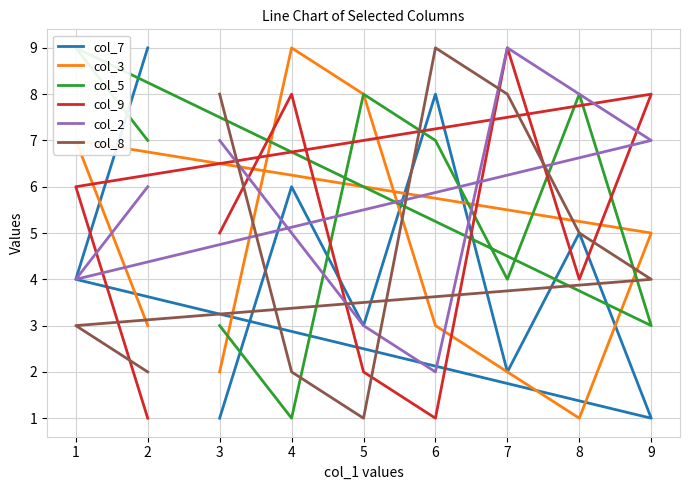

How many intersections are there between col_8 and col_7?

3